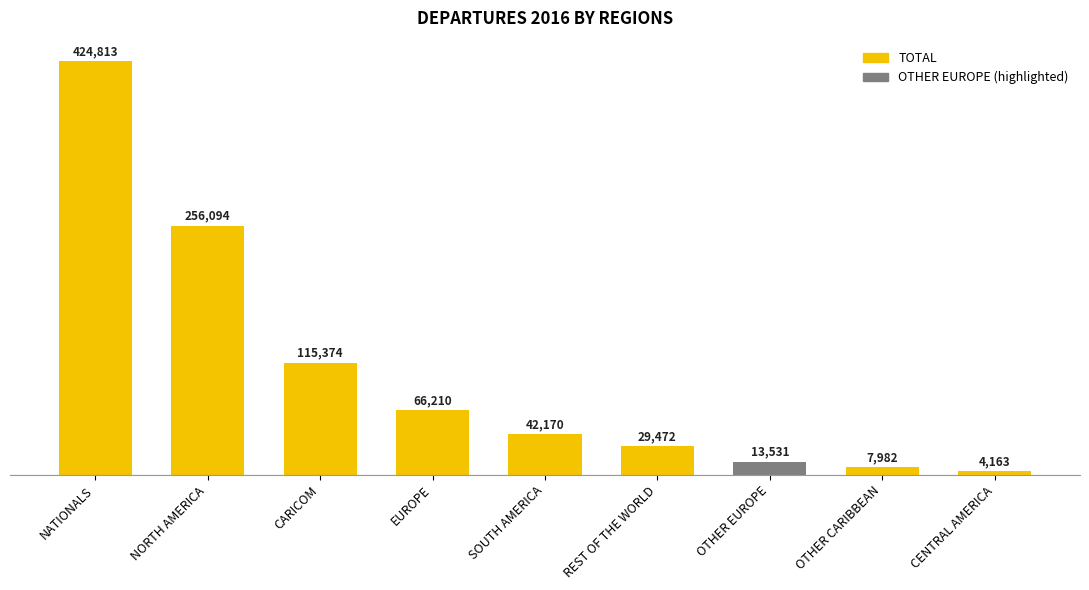

Reading left to right, transcribe all the data shown in this chart.

NATIONALS=424813	NORTH AMERICA=256094	CARICOM=115374	EUROPE=66210	SOUTH AMERICA=42170	REST OF THE WORLD=29472	OTHER EUROPE=13531	OTHER CARIBBEAN=7982	CENTRAL AMERICA=4163